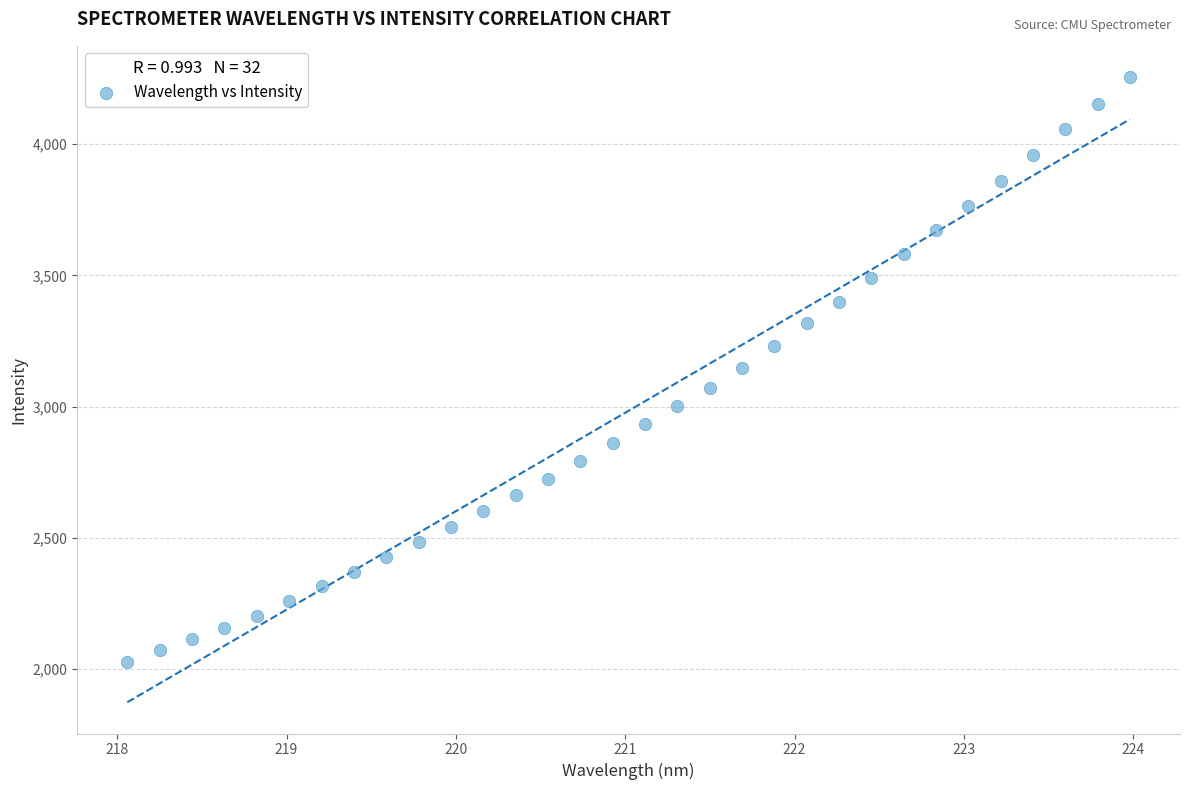

What is the range of Y values (max minus min)?

2227.0